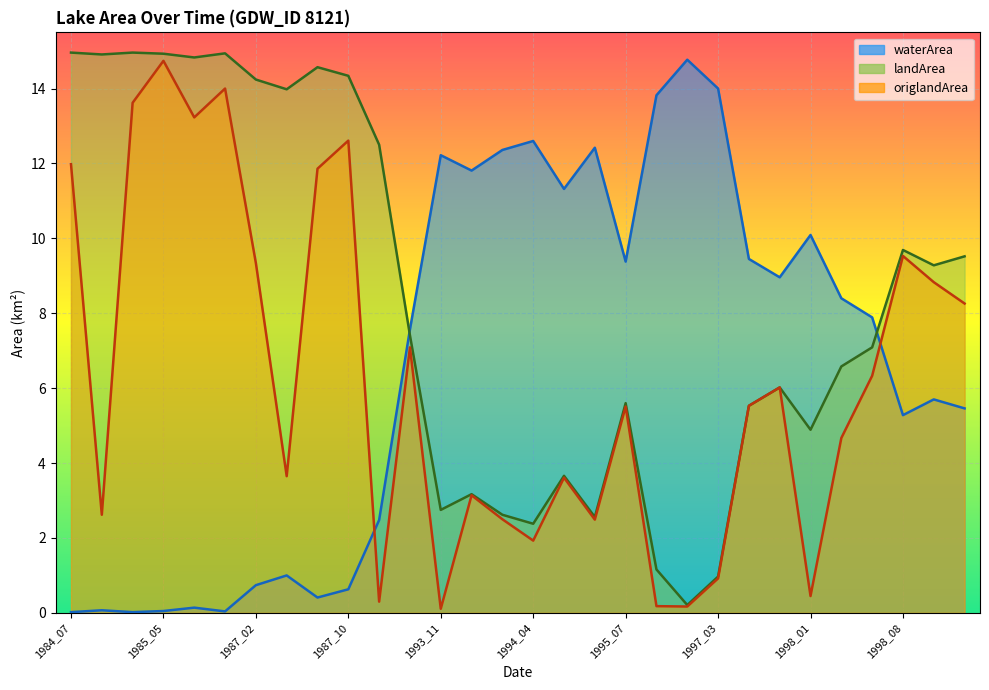

The origlandArea series shows 5.6 at 1987_10. True or false?

False